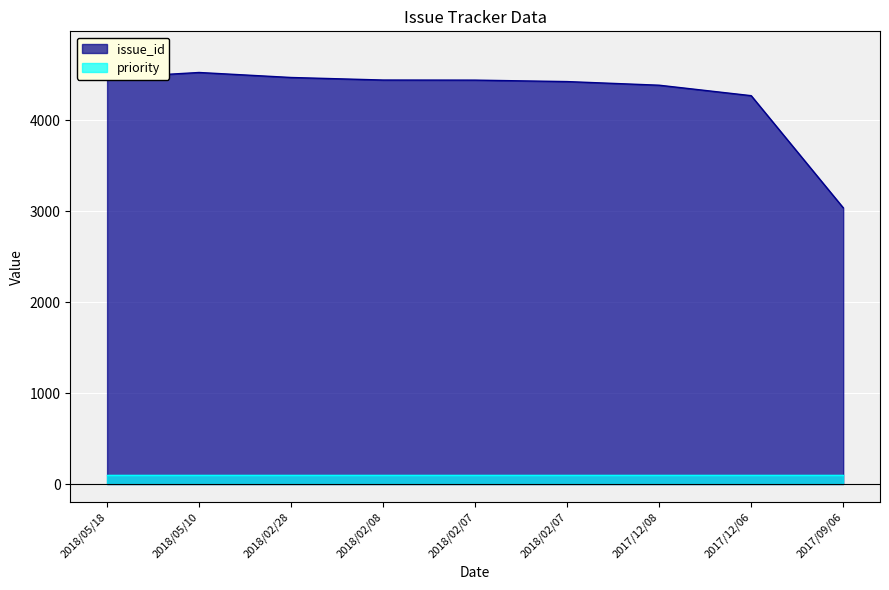

True or false: there are more than 1 points higher than both neighbors.

False